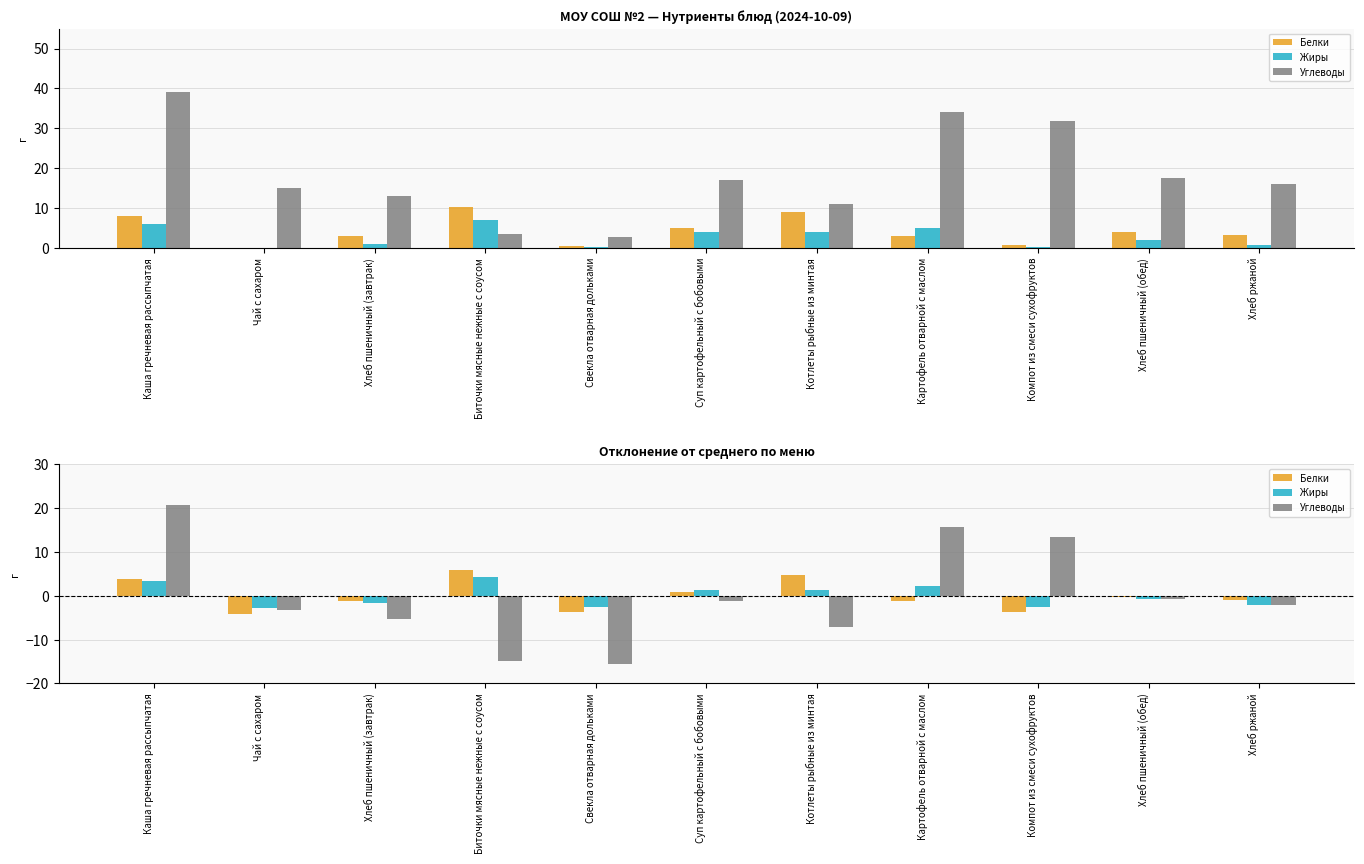

What is the label of the 5th bar from the right?

Котлеты рыбные из минтая